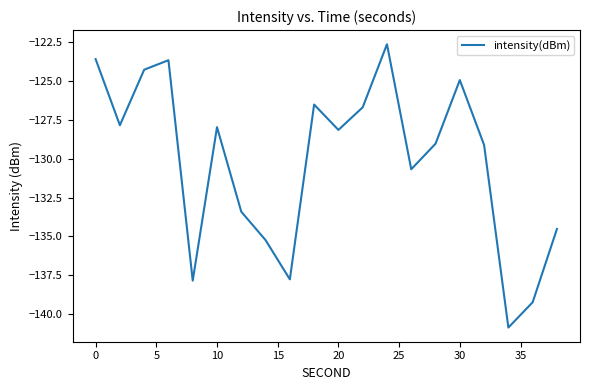

What is the maximum value shown in the chart?

-122.6